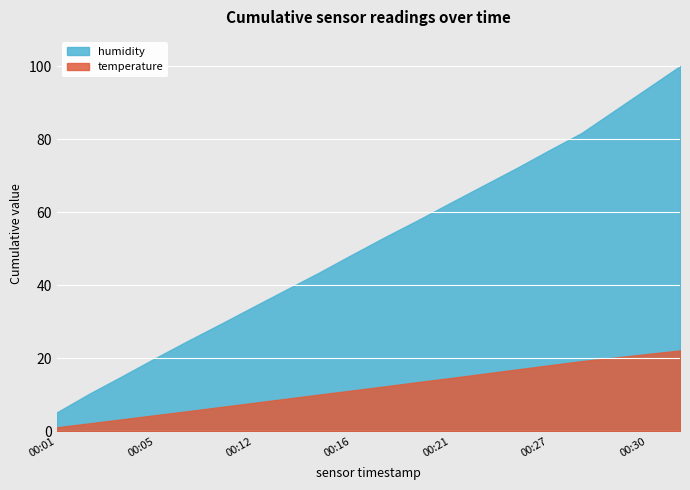

True or false: humidity has more than 1 points higher than both neighbors.

False